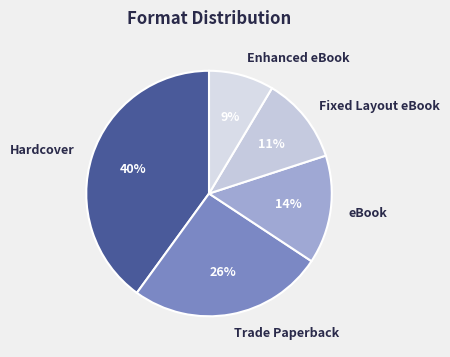

Between eBook and Trade Paperback, which is larger?

Trade Paperback